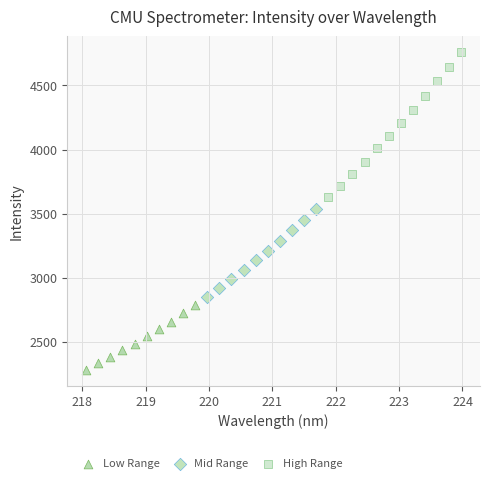

What are all the series names shown in the legend?

Low Range, Mid Range, High Range